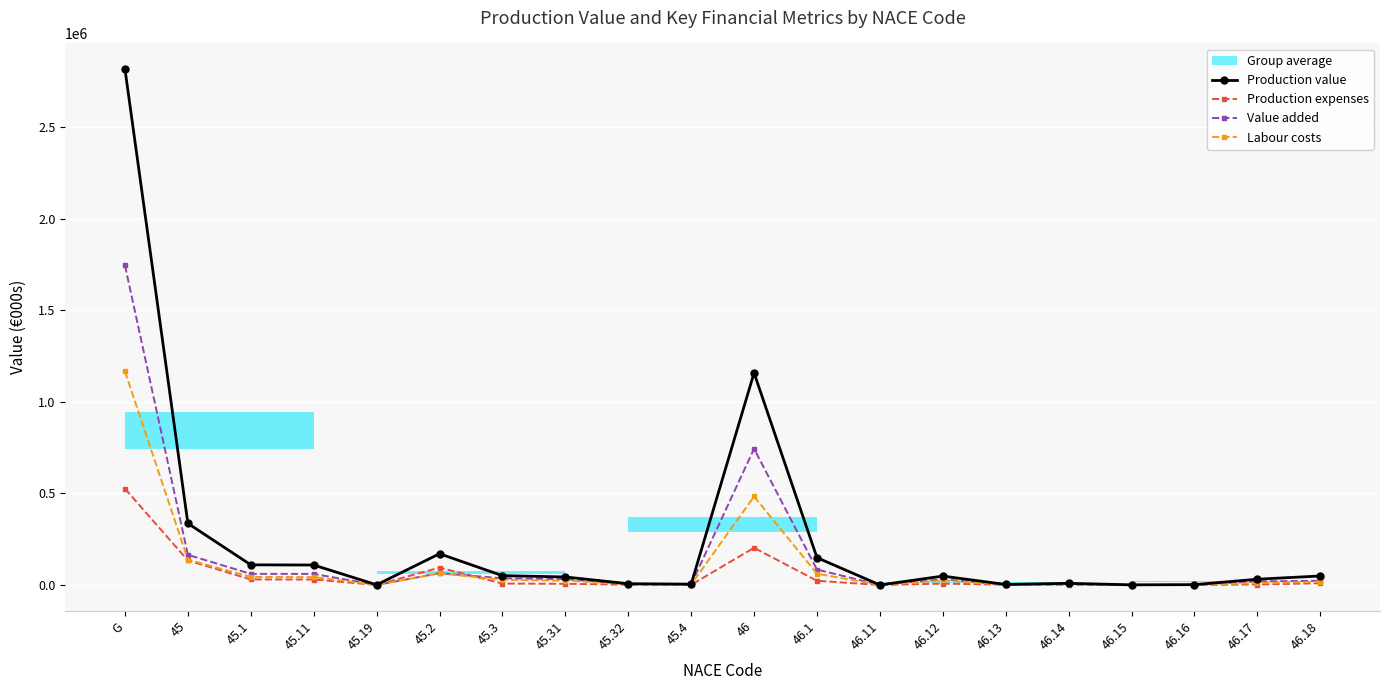

Reading left to right, what are all the values shown in this chart?

Production value: 2818164	336591	110122	109171	951	170736	51016	43917	7099	4717	1159027	149496	166	48671	2871	9268	812	1992	31575	49241
Production expenses: 526157	134193	30263	30023	240	95156	7830	6581	1249	944	203173	23015	8	7440	1255	1067	40	340	2691	9864
Value added: 1745952	164930	60840	60537	303	64616	36589	31709	4880	2885	744383	84560	126	31399	955	4871	665	1185	19394	23203
Labour costs: 1166719	138858	43933	43364	569	63536	28567	23856	4711	2822	483780	61836	119	24878	837	4821	463	725	10358	17010